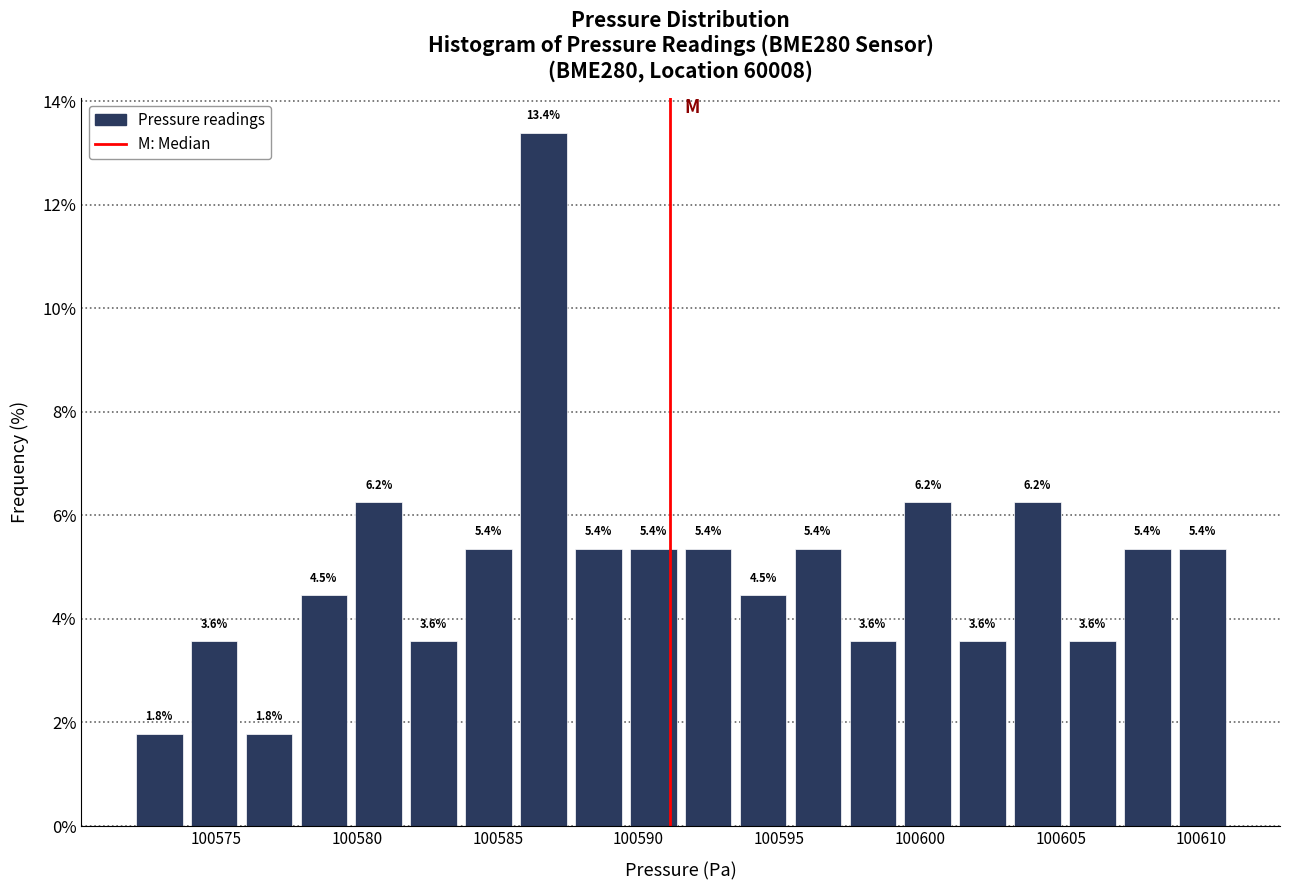

Around what value on the x-axis is the tallest bar? Give the approximate position of its centre, as read against the axis.

100586.5